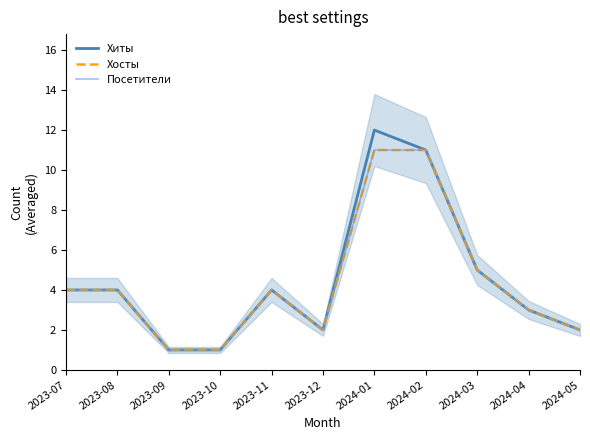

Does the chart have visible grid lines?

No